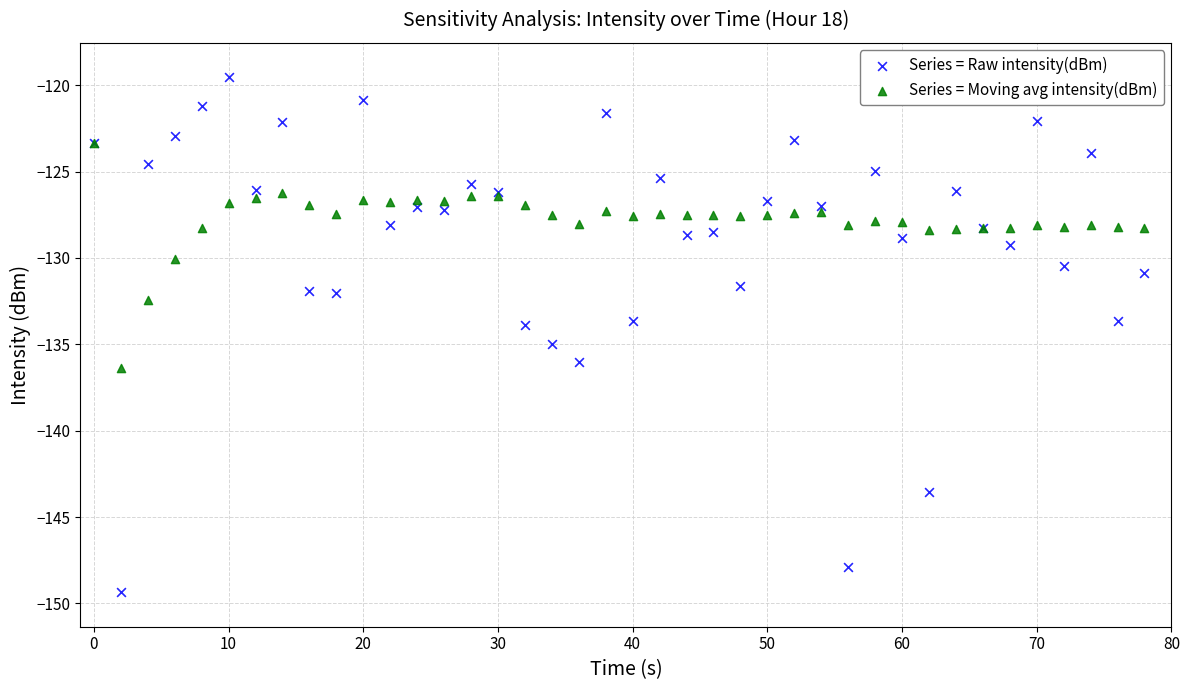

Which series reaches the minimum Y coordinate?

Series = Raw intensity(dBm)